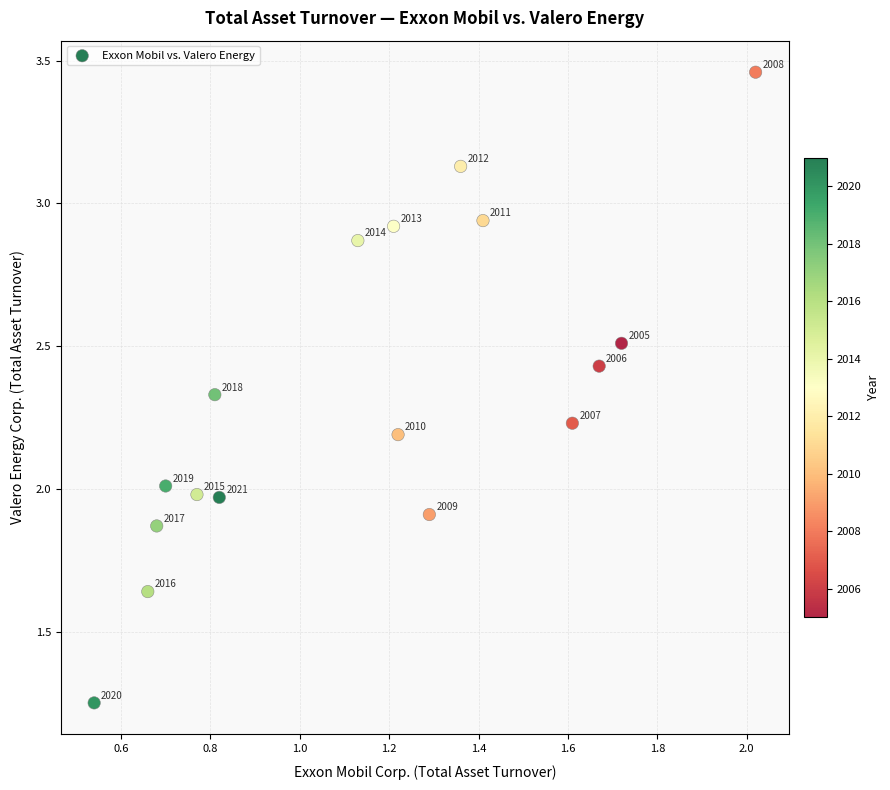

What is the range of X values (max minus min)?

1.5